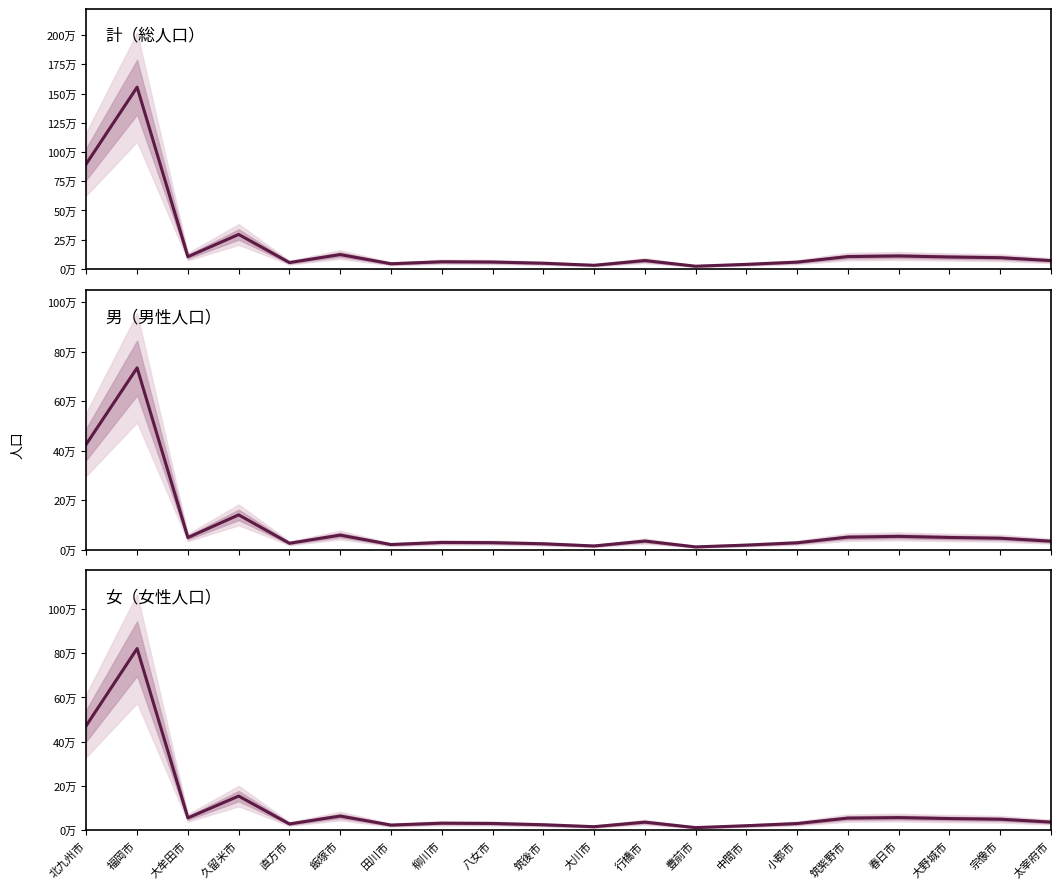

Between 福岡市 and 直方市, which is larger?

福岡市